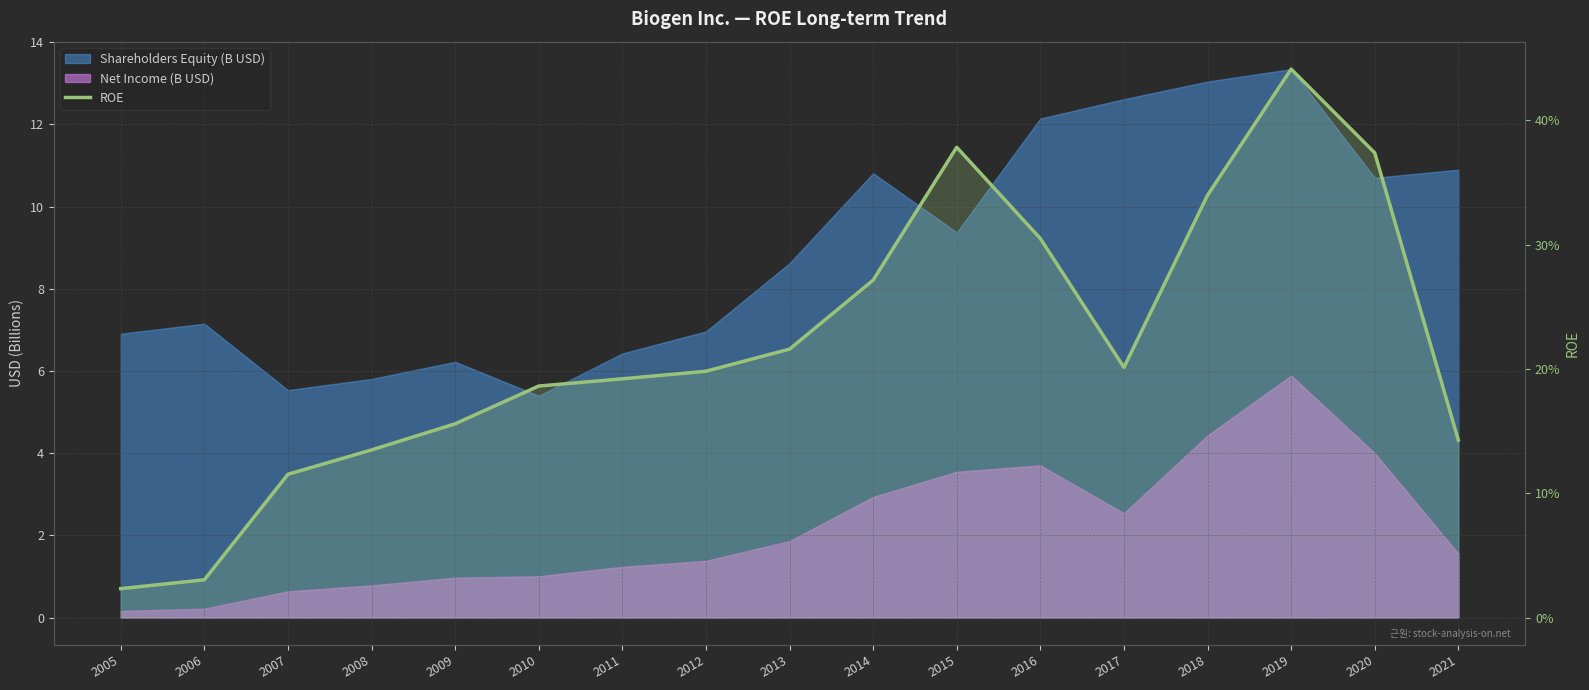

Where is the data nearest to the value 0?

2005